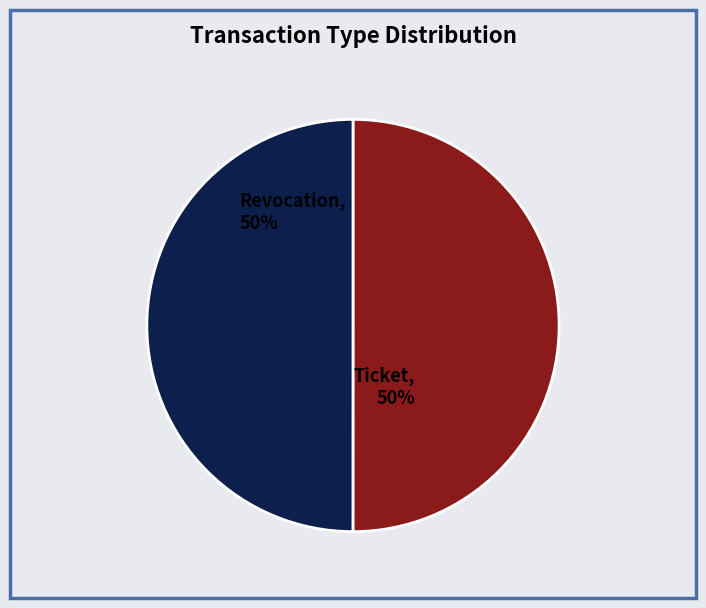

How many slices are in this pie chart?

2